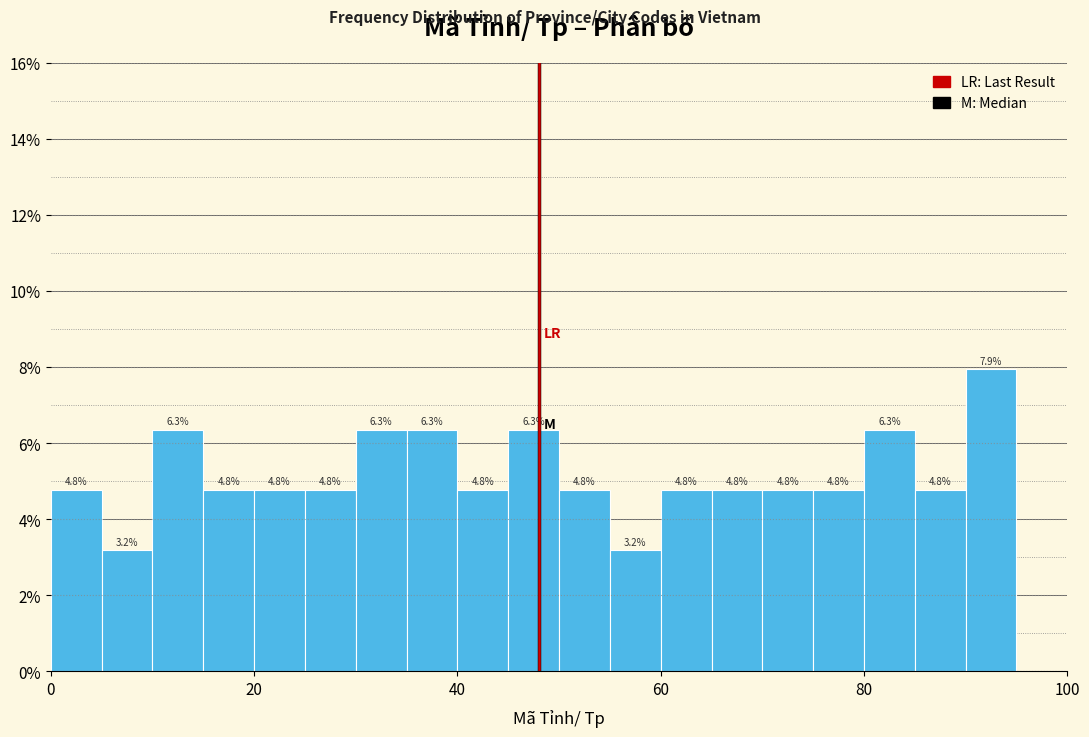

Read against the x-axis, roughly where is the centre of the tallest bar?

92